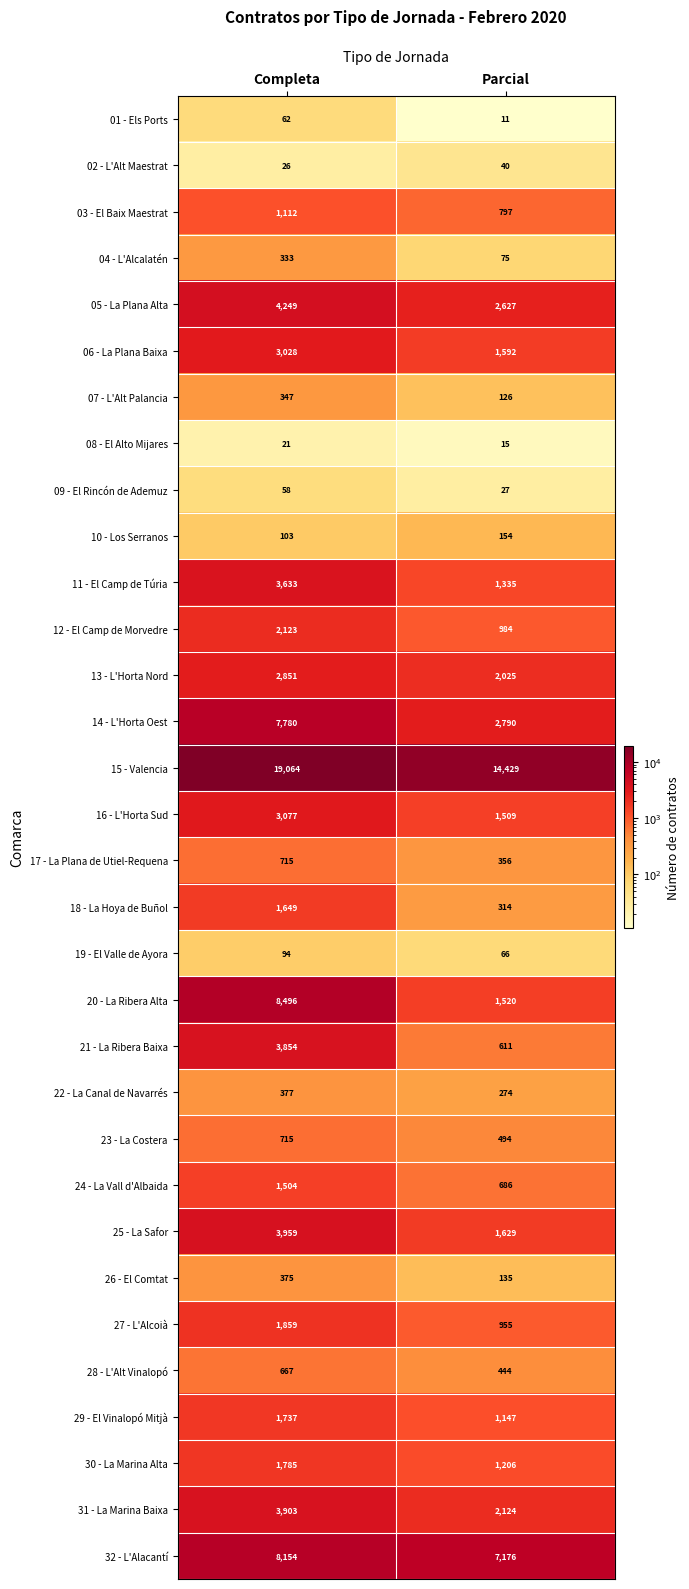

Rank the series at Parcial from highest to lowest value.

15 - Valencia, 32 - L'Alacantí, 14 - L'Horta Oest, 05 - La Plana Alta, 31 - La Marina Baixa, 13 - L'Horta Nord, 25 - La Safor, 06 - La Plana Baixa, 20 - La Ribera Alta, 16 - L'Horta Sud, 11 - El Camp de Túria, 30 - La Marina Alta, 29 - El Vinalopó Mitjà, 12 - El Camp de Morvedre, 27 - L'Alcoià, 03 - El Baix Maestrat, 24 - La Vall d'Albaida, 21 - La Ribera Baixa, 23 - La Costera, 28 - L'Alt Vinalopó, 17 - La Plana de Utiel-Requena, 18 - La Hoya de Buñol, 22 - La Canal de Navarrés, 10 - Los Serranos, 26 - El Comtat, 07 - L'Alt Palancia, 04 - L'Alcalatén, 19 - El Valle de Ayora, 02 - L'Alt Maestrat, 09 - El Rincón de Ademuz, 08 - El Alto Mijares, 01 - Els Ports